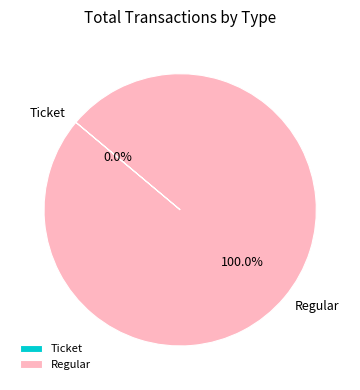

To the nearest percent, what portion does Regular represent?

100%